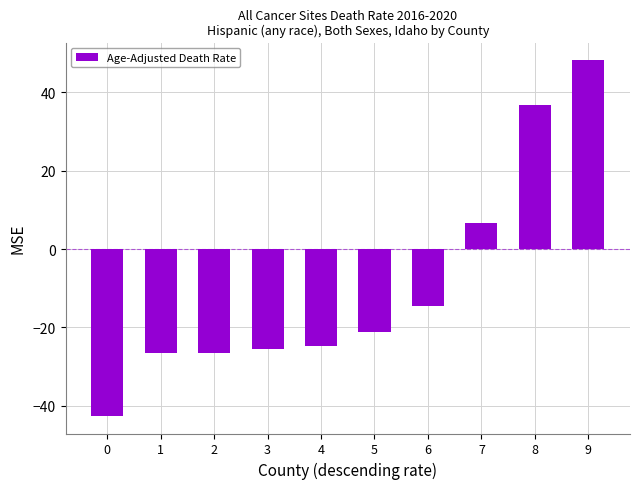

How many values are above zero?

3